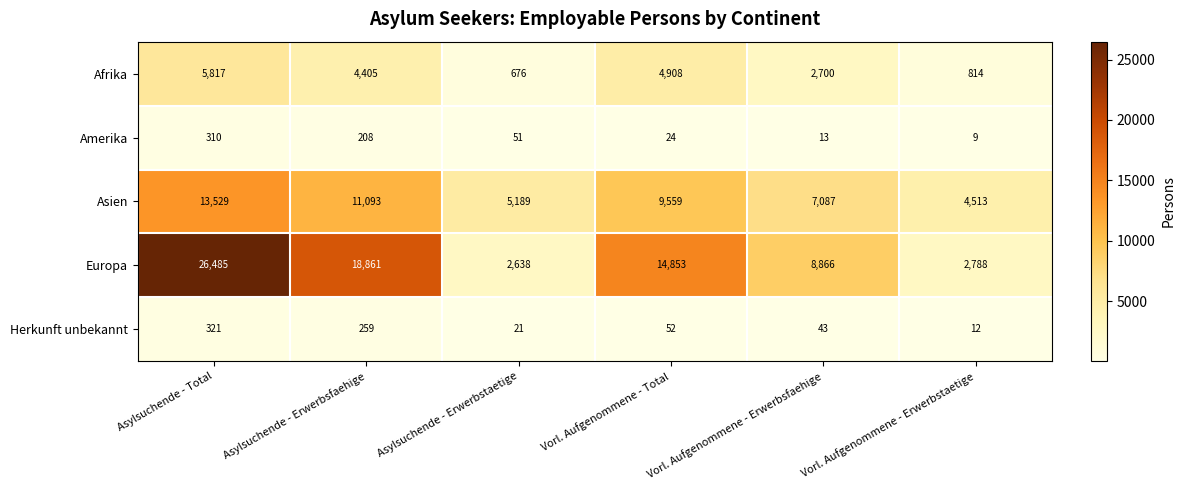

At which label is Herkunft unbekannt closest to 166?

Asylsuchende - Erwerbsfaehige